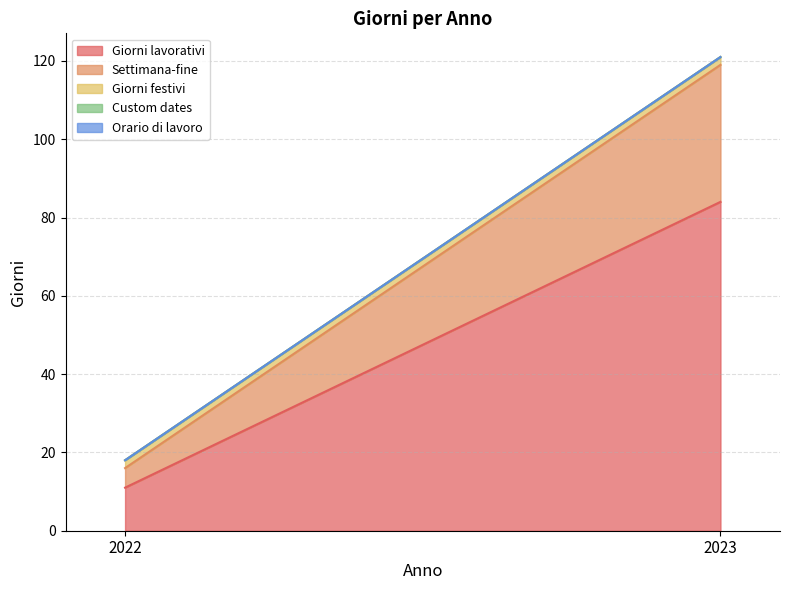

List the series in order of their peak value, highest first.

Giorni lavorativi, Settimana-fine, Giorni festivi, Custom dates, Orario di lavoro